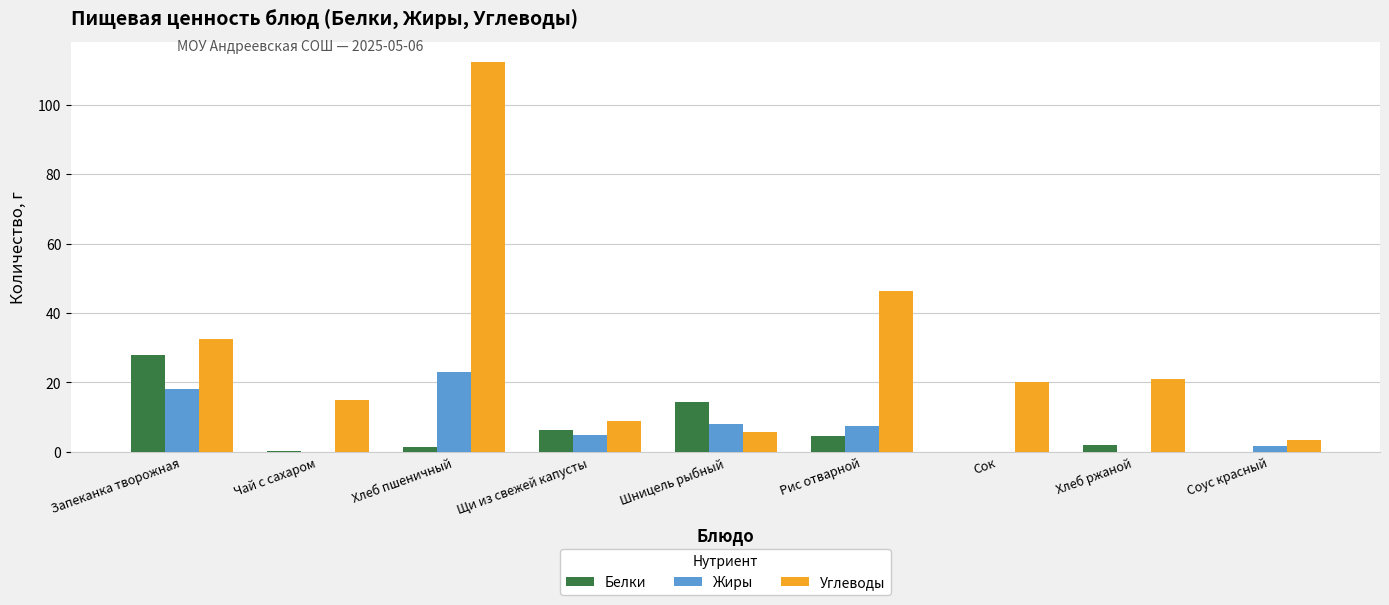

The Углеводы series shows 9.0 at Щи из свежей капусты. True or false?

True